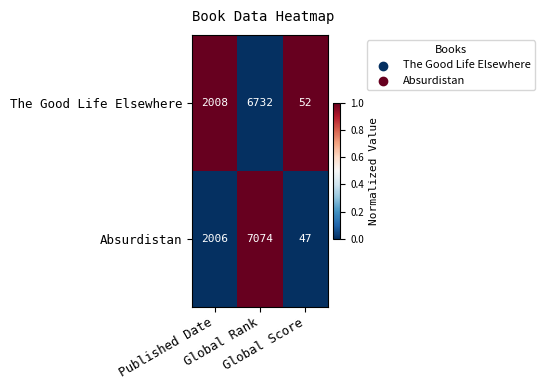

List the series in order of their overall mean, highest first.

Absurdistan, The Good Life Elsewhere